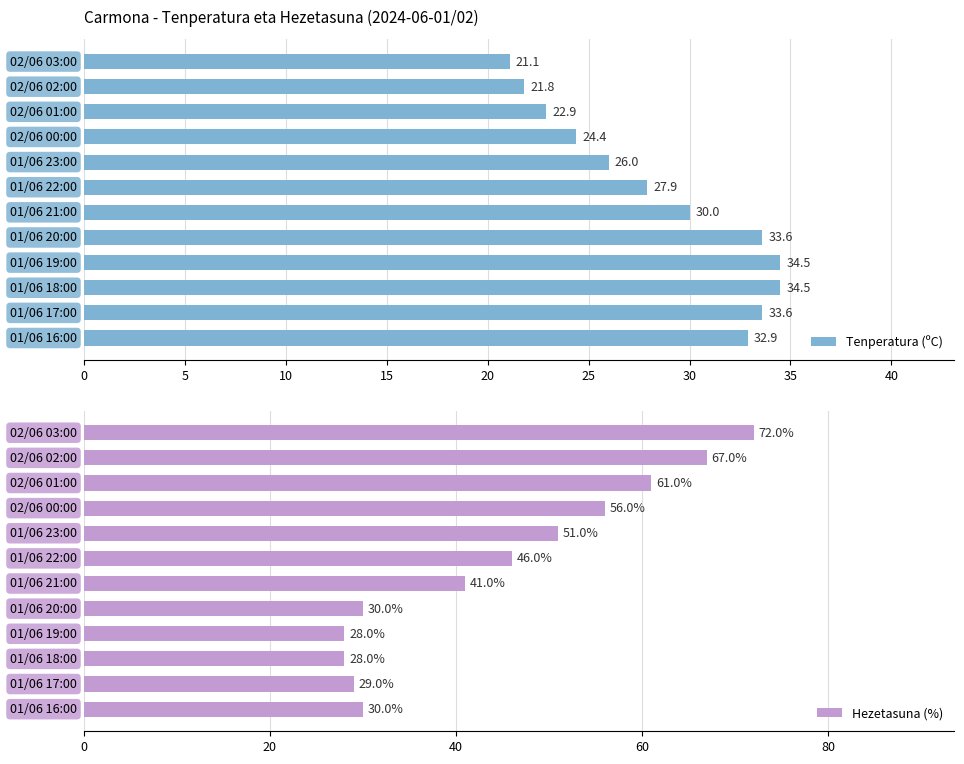

What is the average value of the Tenperatura (ºC) series?

28.6